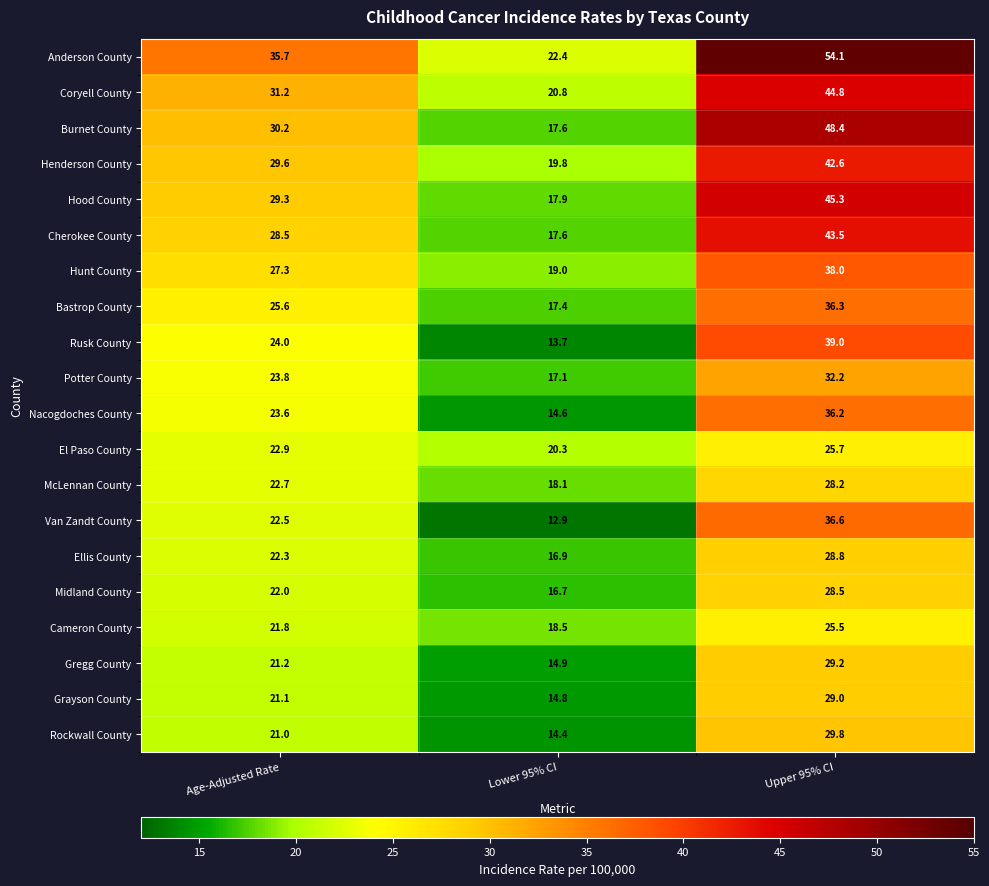

What is the spread (max minus min) of values at Upper 95% CI?

28.6